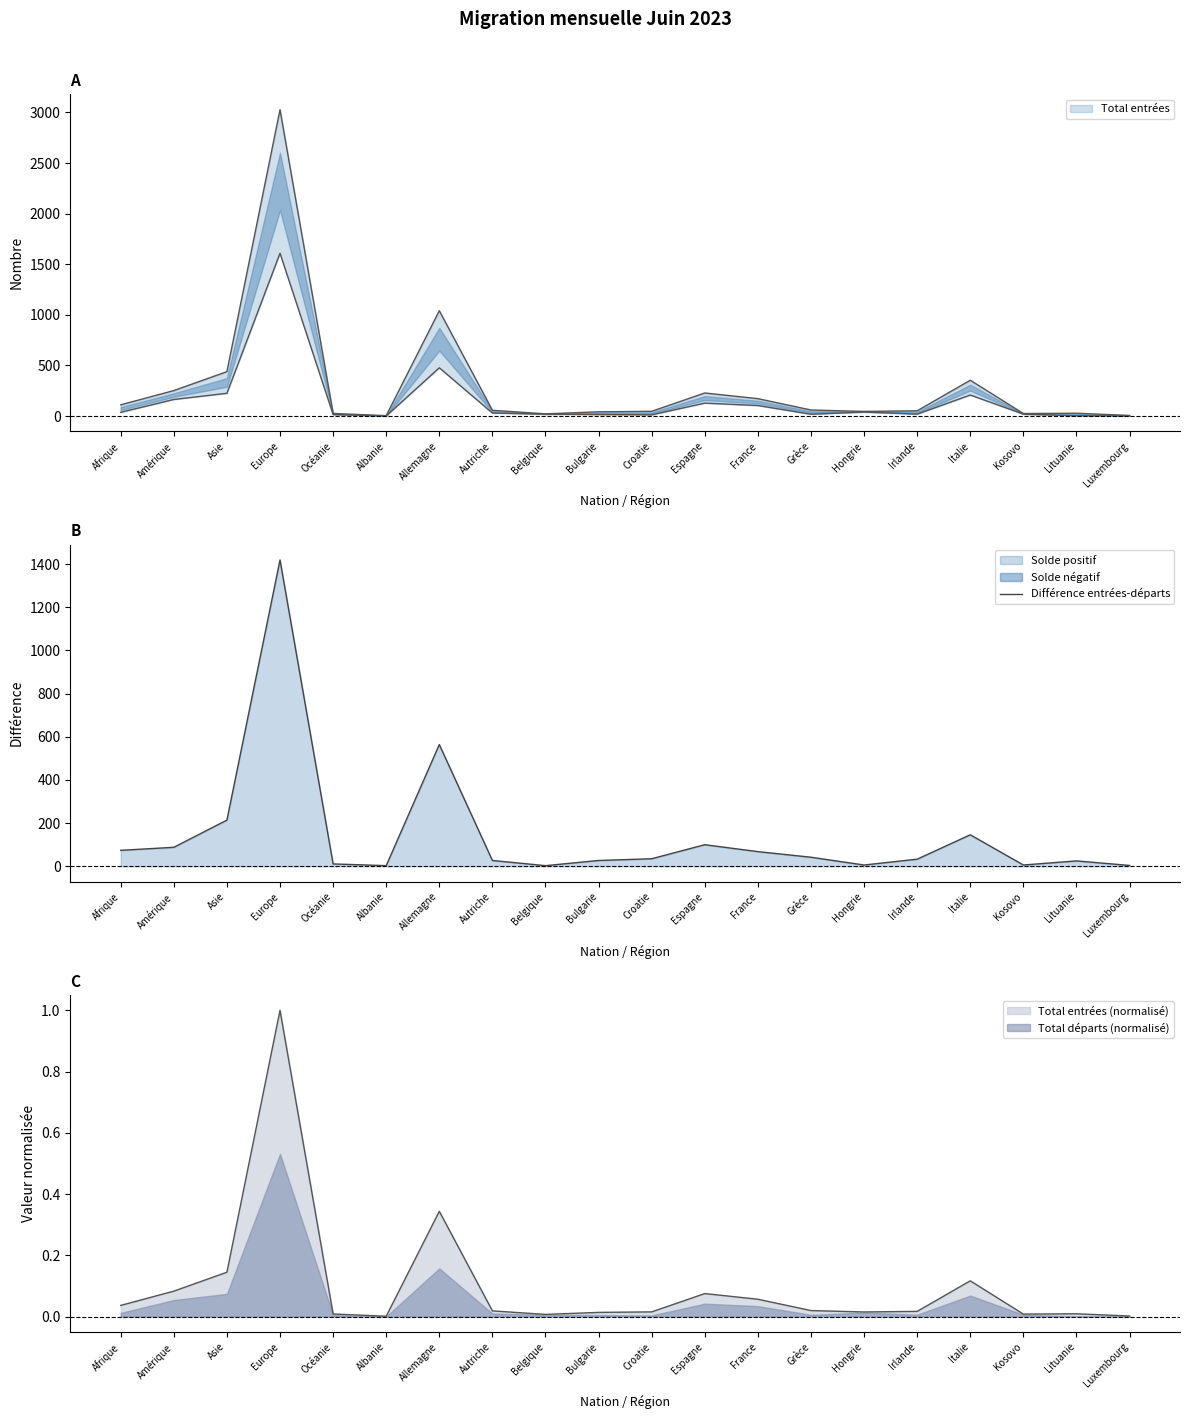

Which label corresponds to the smallest value in the chart?

Albanie